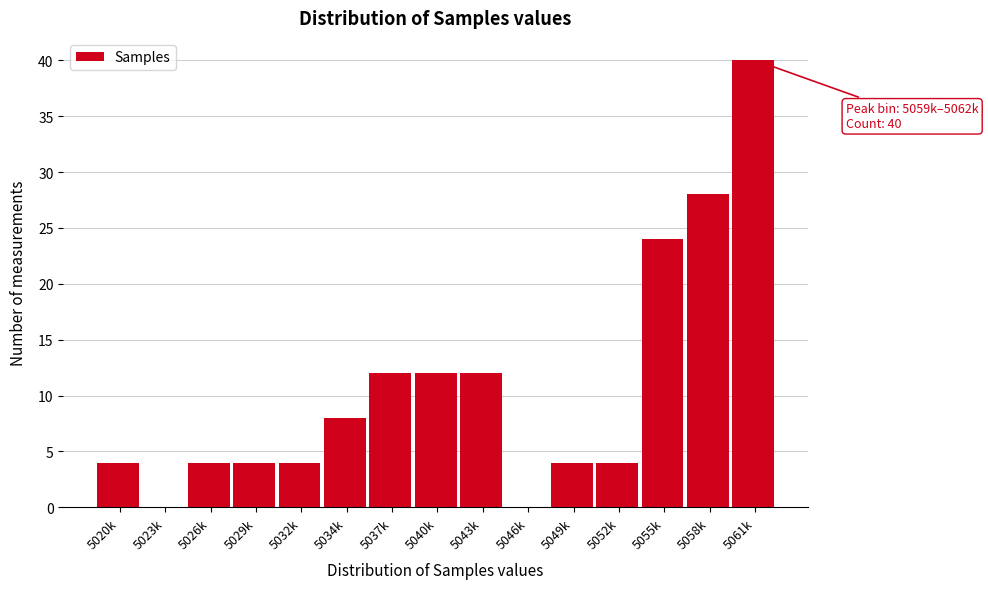

Reading right to left, what are all the values shown in this chart?

5061k=40	5058k=28	5055k=24	5052k=4	5049k=4	5046k=0	5043k=12	5040k=12	5037k=12	5034k=8	5032k=4	5029k=4	5026k=4	5023k=0	5020k=4